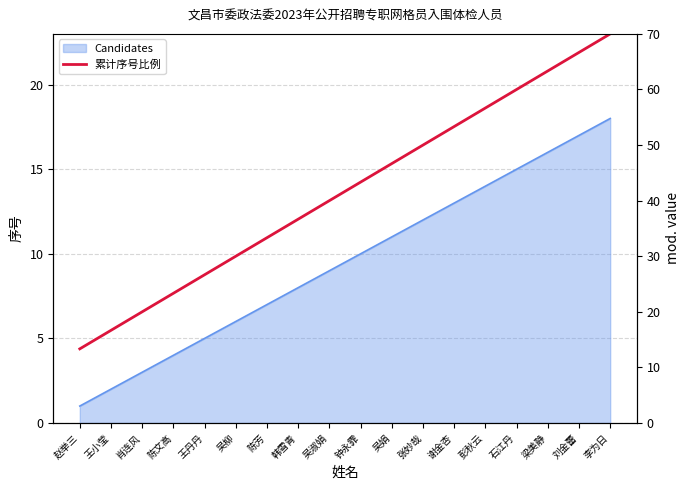

List the labels in order of value, smallest first.

赵举三, 王小莹, 肖连风, 陈文高, 王丹丹, 吴柳, 陈芳, 韩雪青, 吴淑娟, 钟永霏, 吴娟, 张妙哉, 谢金杏, 彭秋云, 石江丹, 梁美静, 刘金蕾, 李为日